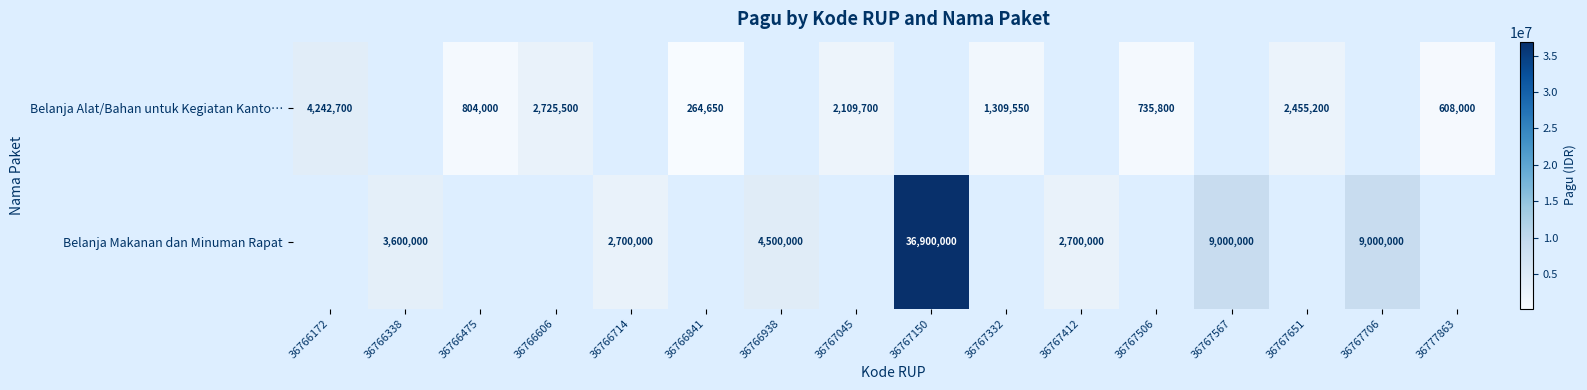

What is the sum of the Belanja Makanan dan Minuman Rapat values at 36766338 and 36767567?

12600000